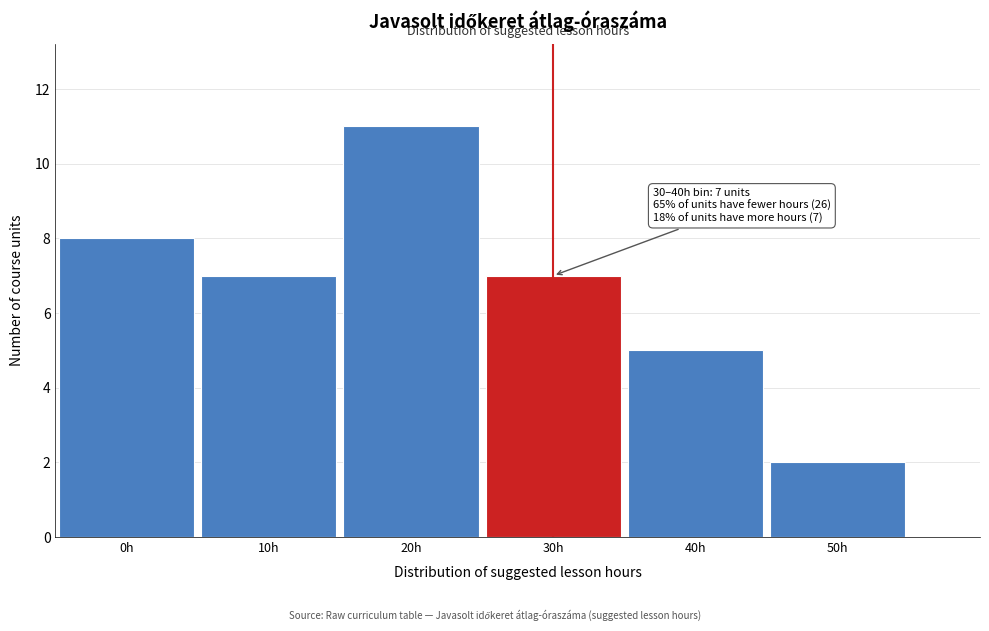

Reading left to right, what are all the values shown in this chart?

0h=8	10h=7	20h=11	30h=7	40h=5	50h=2